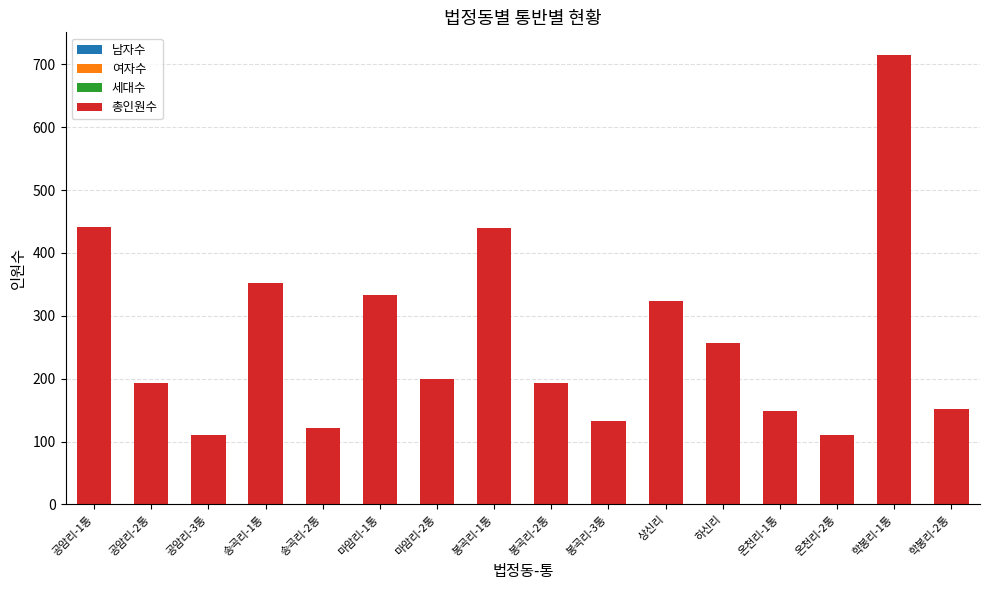

Are the bars horizontal?

No